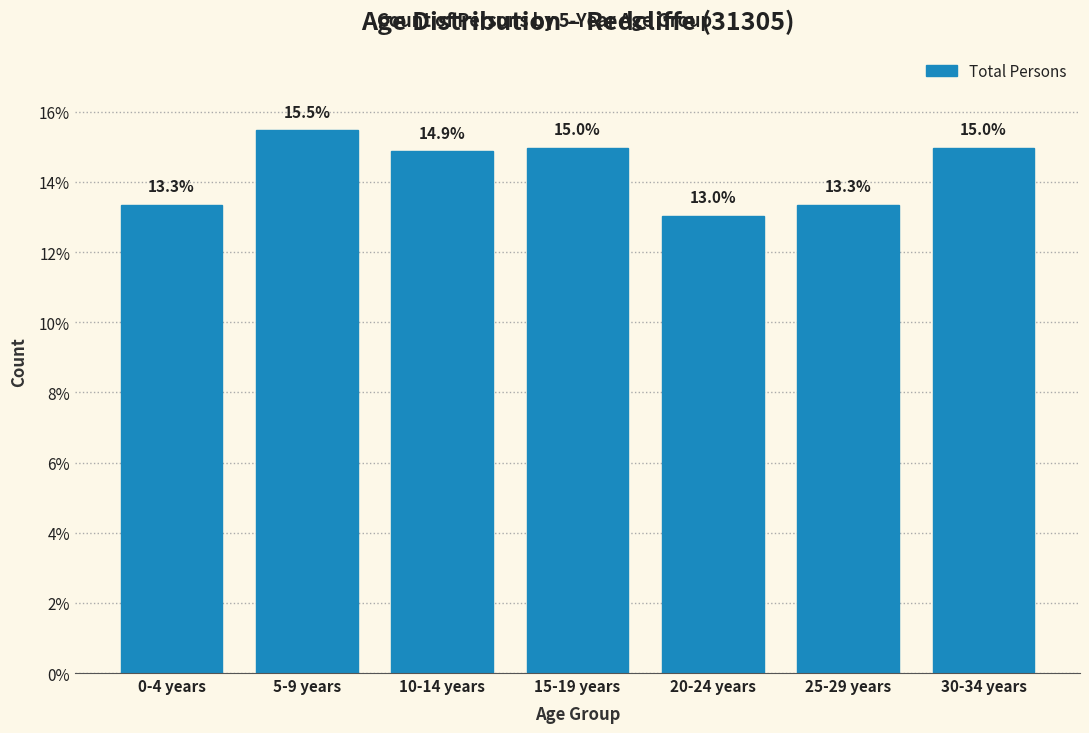

Reading left to right, what are all the values shown in this chart?

0-4 years=13.3	5-9 years=15.5	10-14 years=14.9	15-19 years=15.0	20-24 years=13.0	25-29 years=13.3	30-34 years=15.0